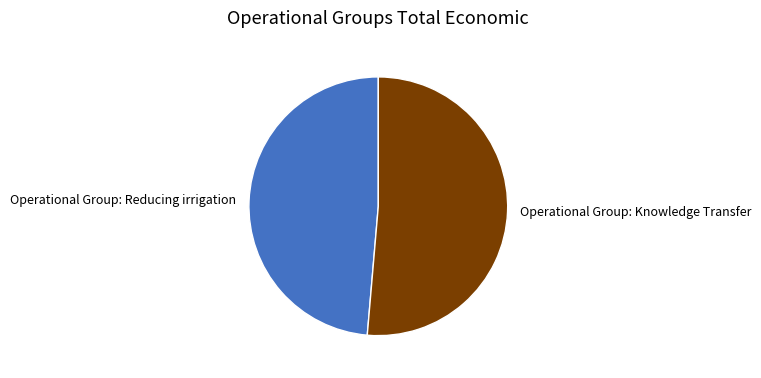

What is the largest slice in the pie chart?

Operational Group: Knowledge Transfer